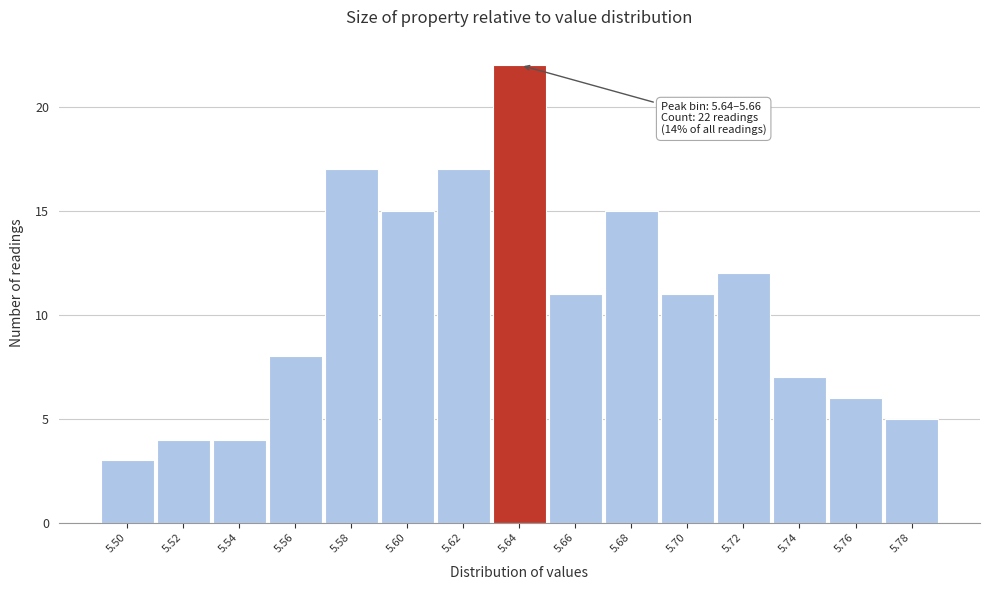

Reading left to right, transcribe all the data shown in this chart.

5.50=3	5.52=4	5.54=4	5.56=8	5.58=17	5.60=15	5.62=17	5.64=22	5.66=11	5.68=15	5.70=11	5.72=12	5.74=7	5.76=6	5.78=5